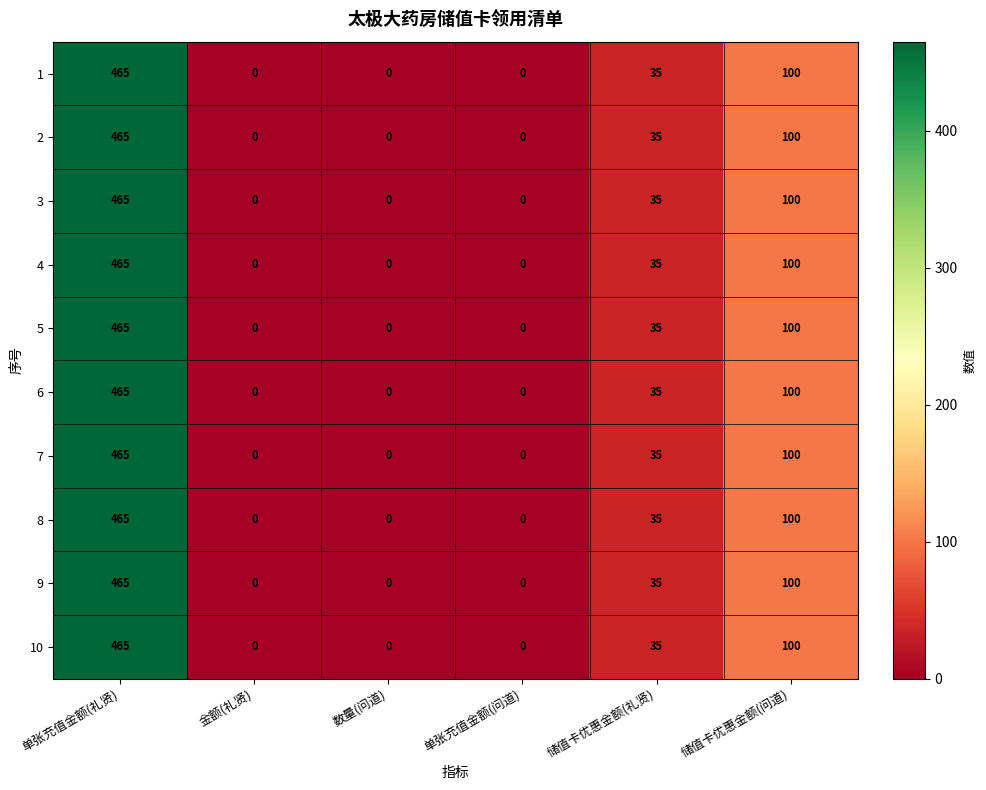

What is the difference between the maximum and second lowest values in the 6 series?

465